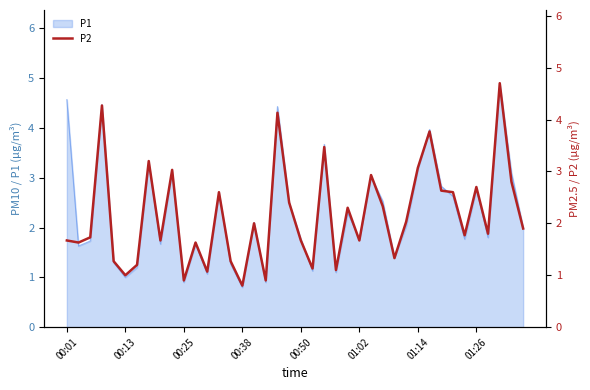

How many points are higher than both their immediate neighbors (excluding endpoints)?

13